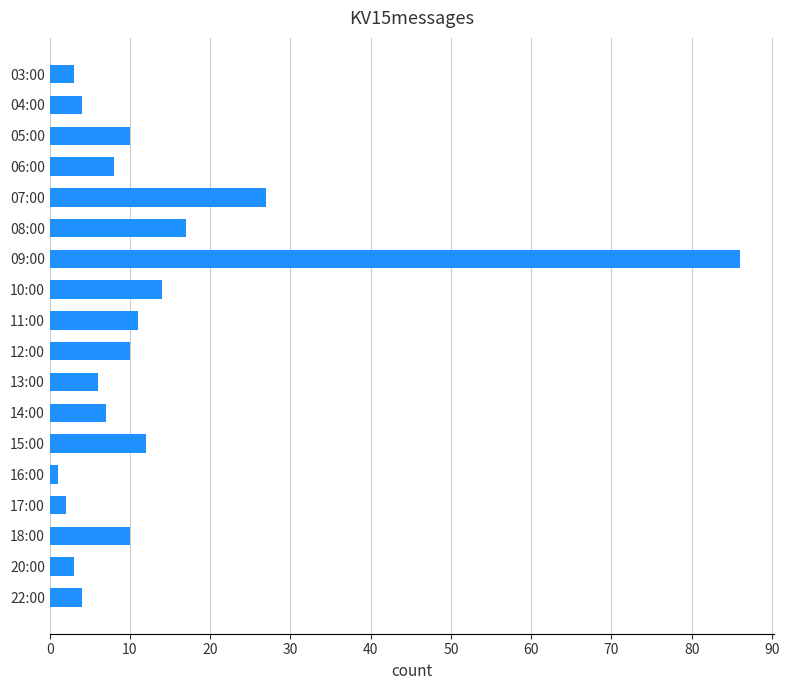

Reading top to bottom, list all the values displayed in this chart.

03:00=3	04:00=4	05:00=10	06:00=8	07:00=27	08:00=17	09:00=86	10:00=14	11:00=11	12:00=10	13:00=6	14:00=7	15:00=12	16:00=1	17:00=2	18:00=10	20:00=3	22:00=4